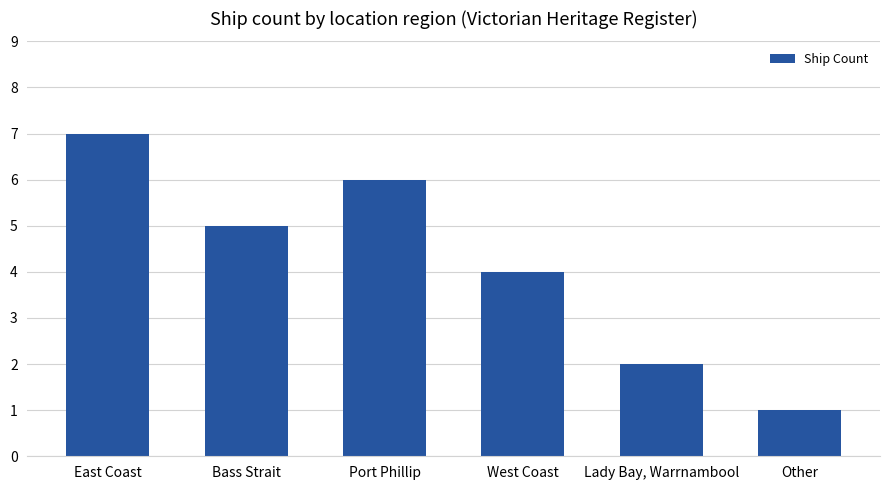

At which label is the value closest to 4?

West Coast